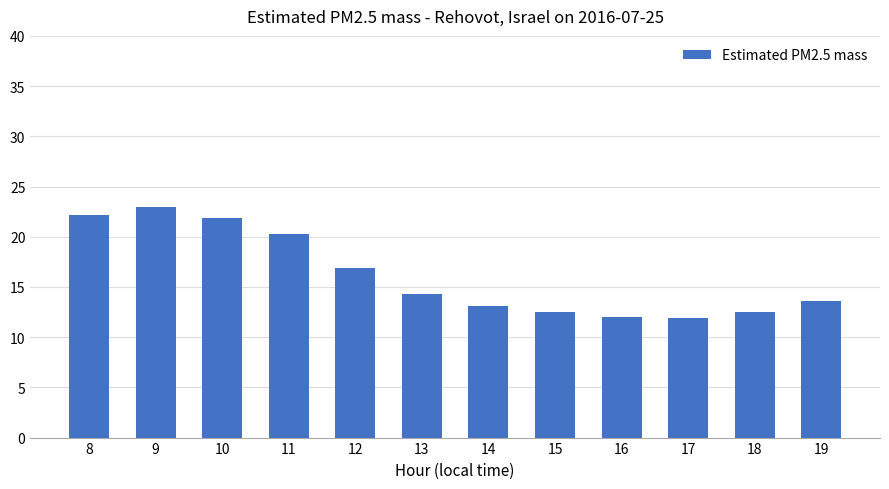

What is the minimum value shown in the chart?

11.9